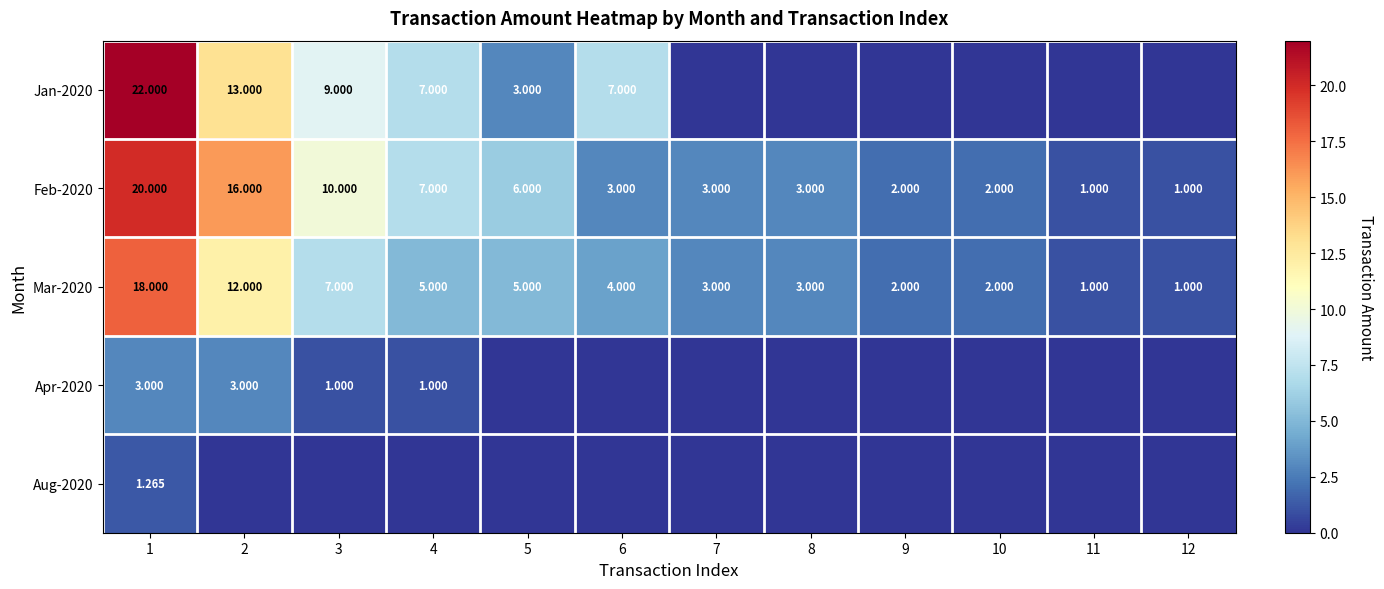

What is the sum of all Mar-2020 values?

63.0